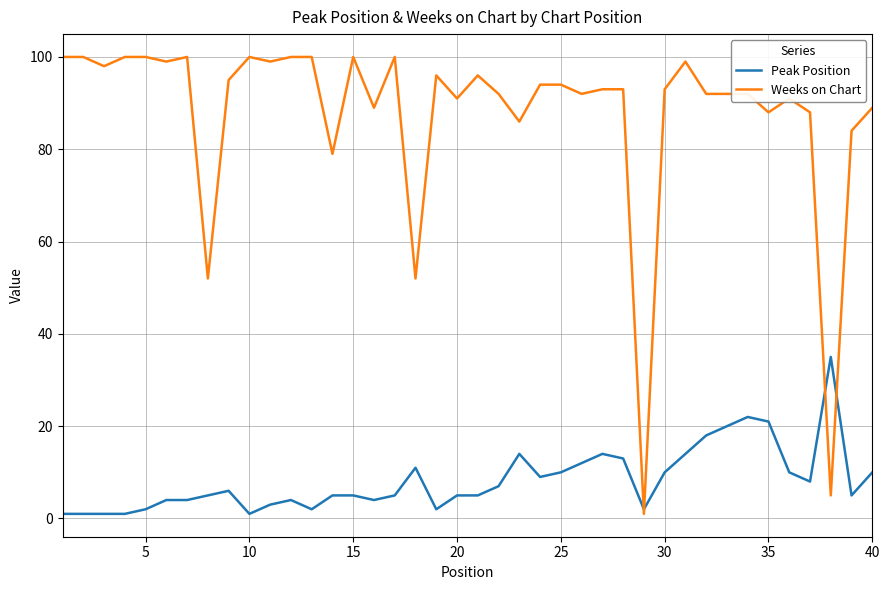

Which series has the widest spread of values?

Weeks on Chart